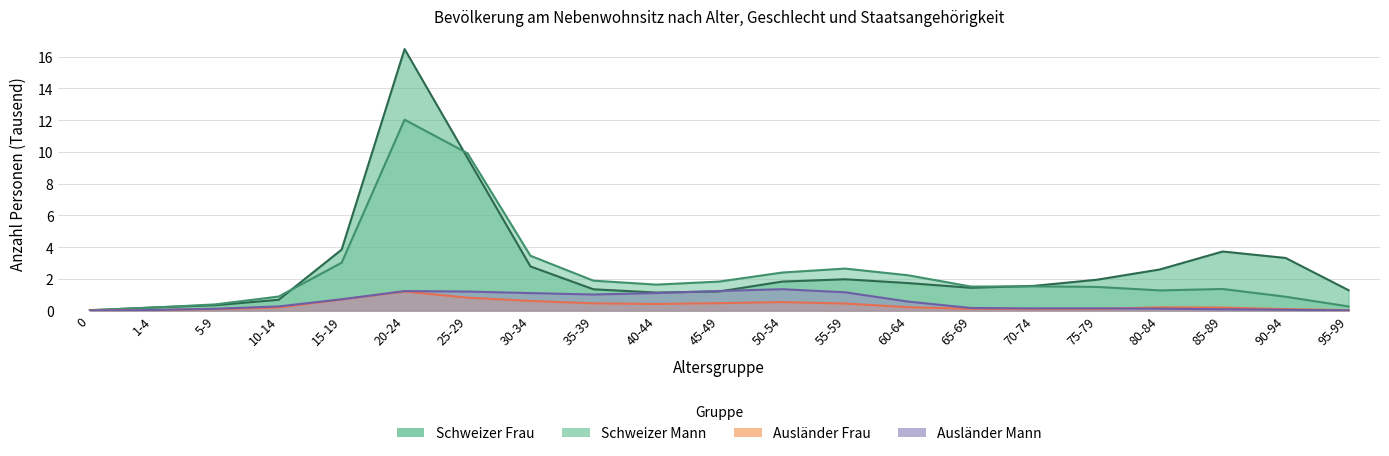

What position from the right is 75-79?

5